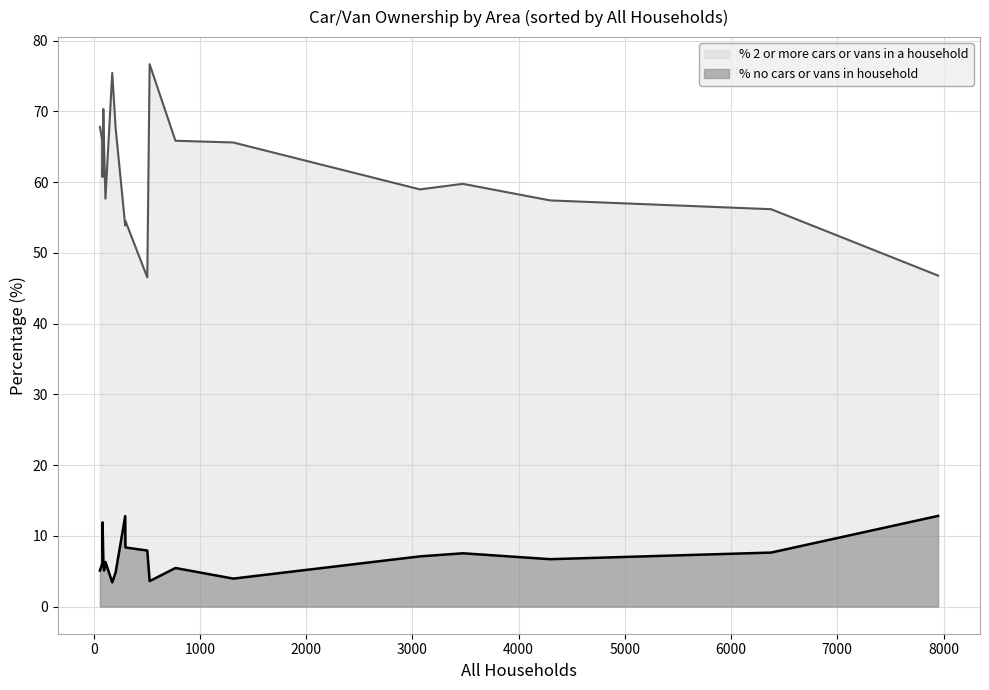

Rank the series by their average value, from highest to lowest.

% 2 or more cars or vans in a household, % no cars or vans in household